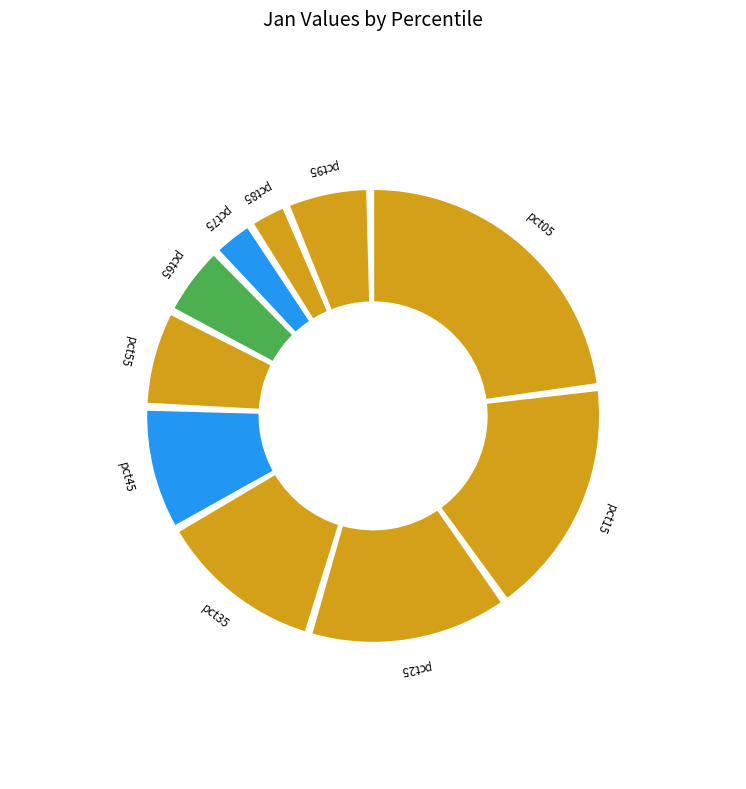

To the nearest percent, what is the average slice percentage?

10%